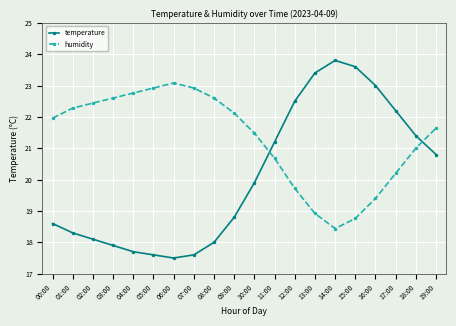

What is the label of the 9th point from the right?

11:00